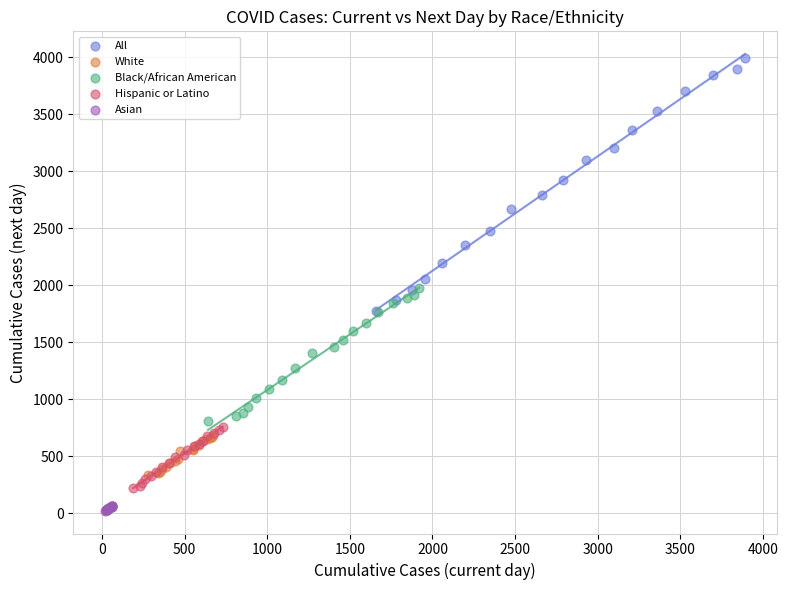

Which series has the largest Y range (max minus min)?

All